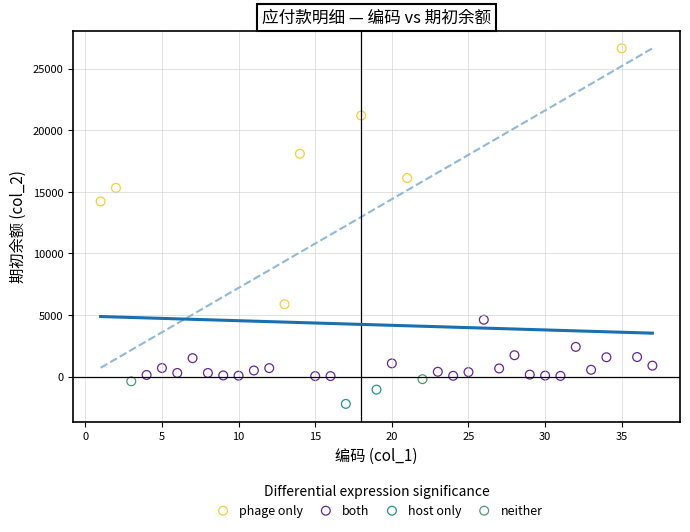

Which series has the widest spread of Y values?

phage only